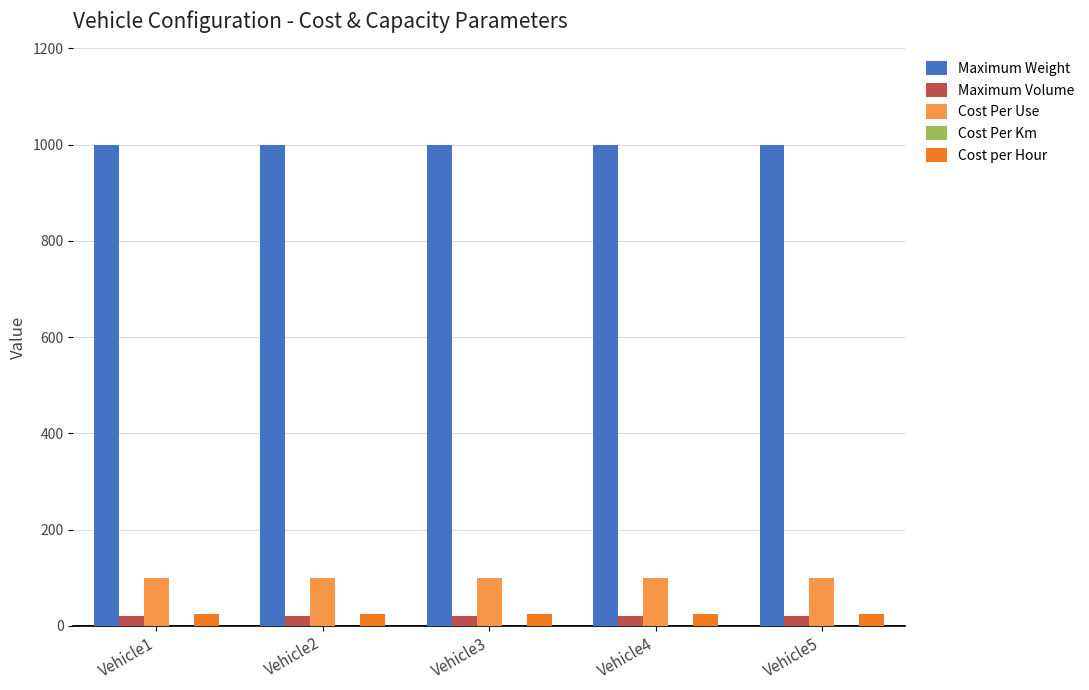

Which series has the largest total across all categories?

Maximum Weight